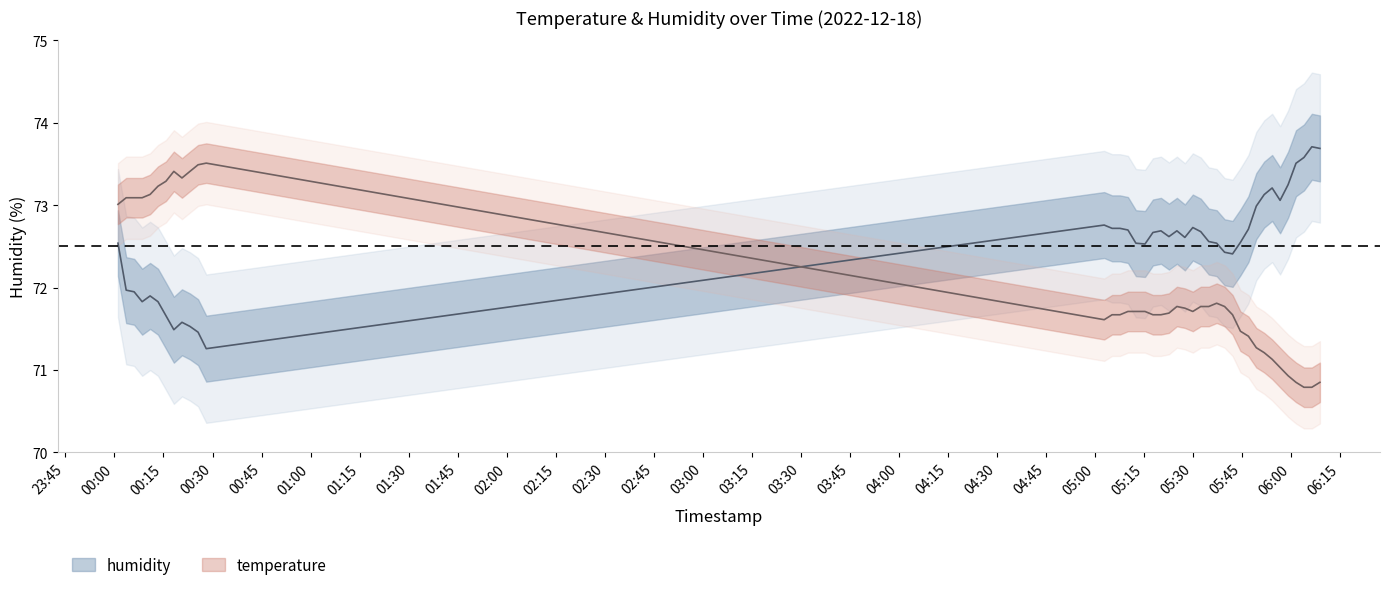

What are all the series names shown in the legend?

humidity, temperature